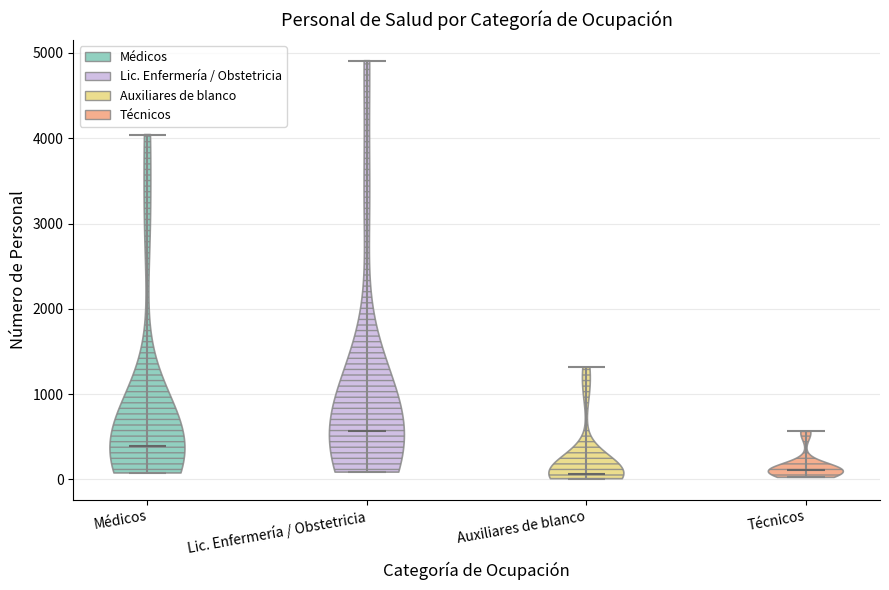

Where does the median line of the violin for Auxiliares de blanco sit on the y-axis? The values are not printed on the chart, so give them approximately, as read against the axis.

100